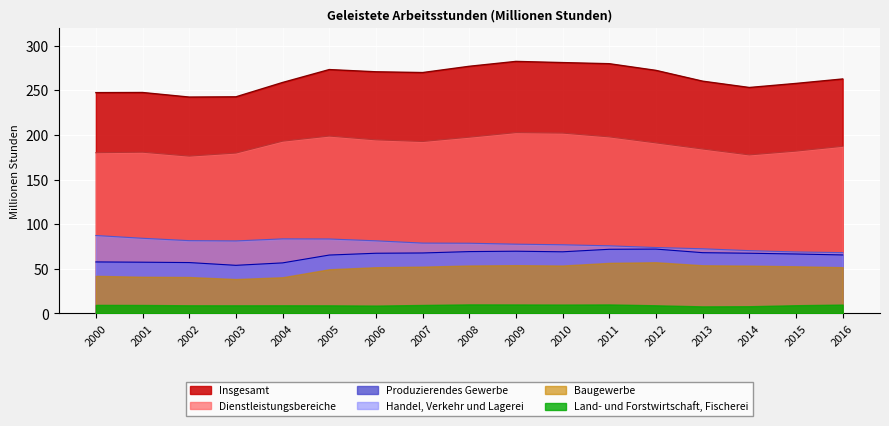

What is the difference between the second highest and second lowest values in the Dienstleistungsbereiche series?

24.4